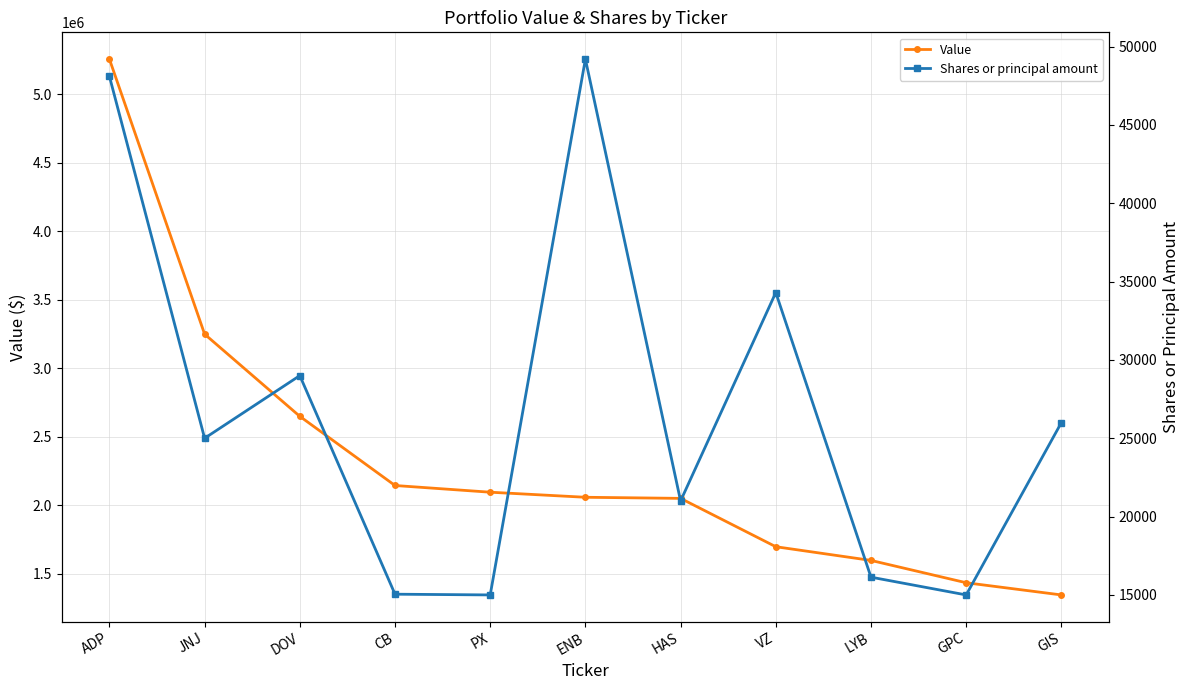

Reading left to right, what are all the values shown in this chart?

Value: ADP=5258000	JNJ=3250000	DOV=2650000	CB=2145000	PX=2096000	ENB=2059000	HAS=2051000	VZ=1698000	LYB=1598000	GPC=1435000	GIS=1346000
Shares or principal amount: ADP=48100	JNJ=25000	DOV=29000	CB=15047	PX=15000	ENB=49200	HAS=21000	VZ=34300	LYB=16134	GPC=15000	GIS=26000